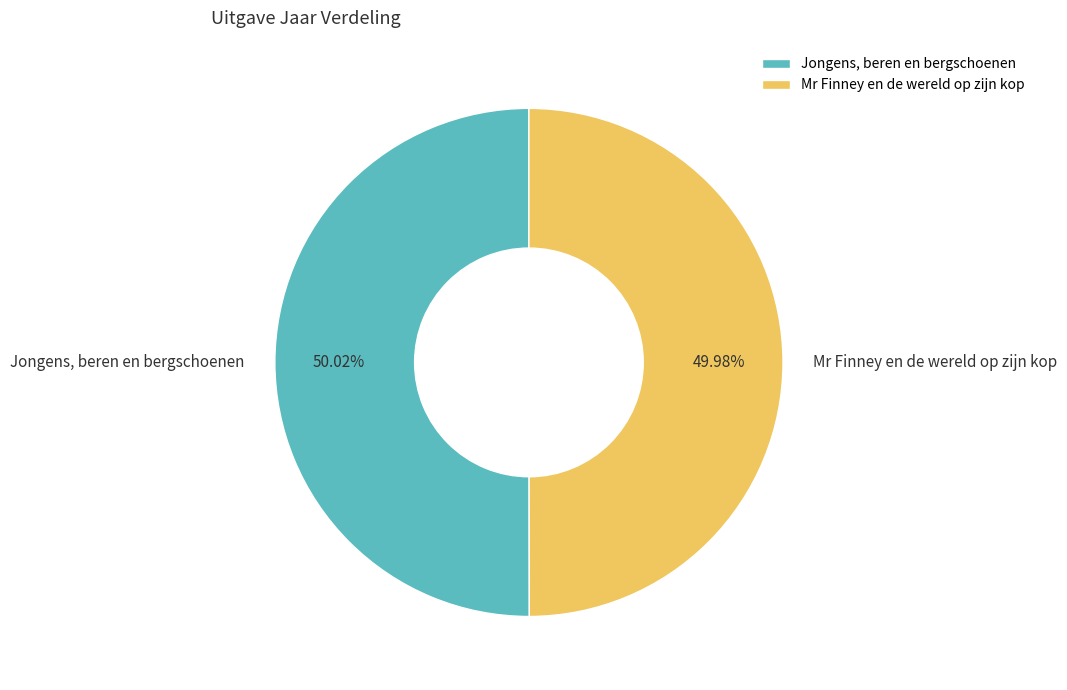

Does any single category account for the majority?

Yes